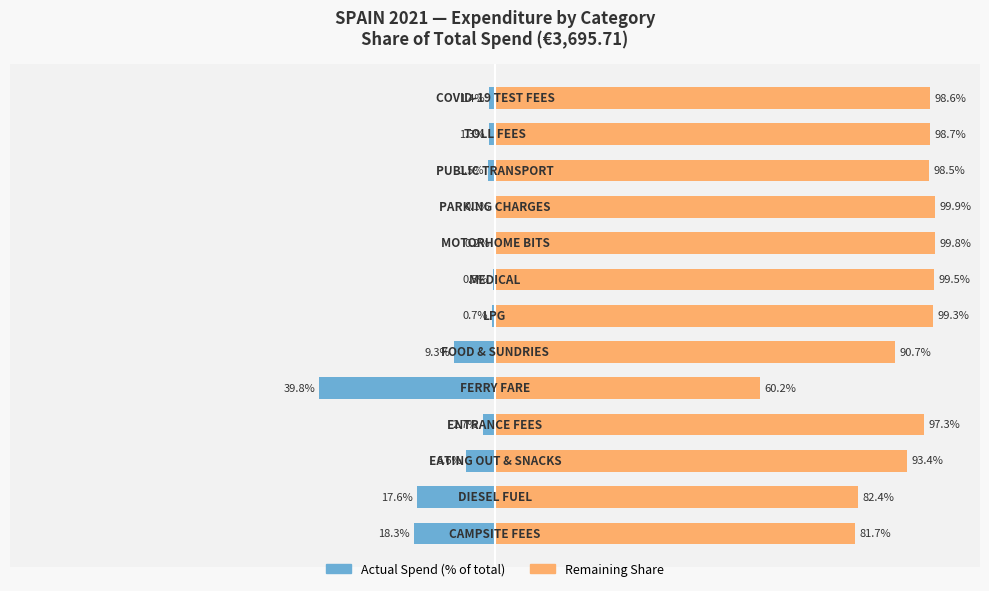

The Actual Spend series shows -1.3 at 11. True or false?

True